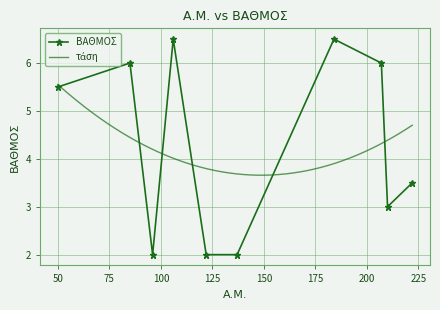

What is the value of the ΒΑΘΜΟΣ point at the 1st from the left?

5.5